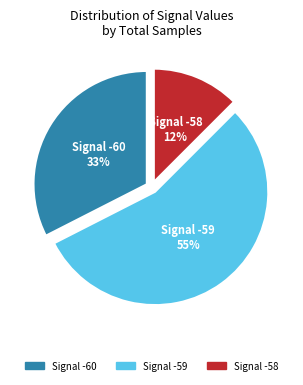

To the nearest percent, what is the average slice percentage?

33%